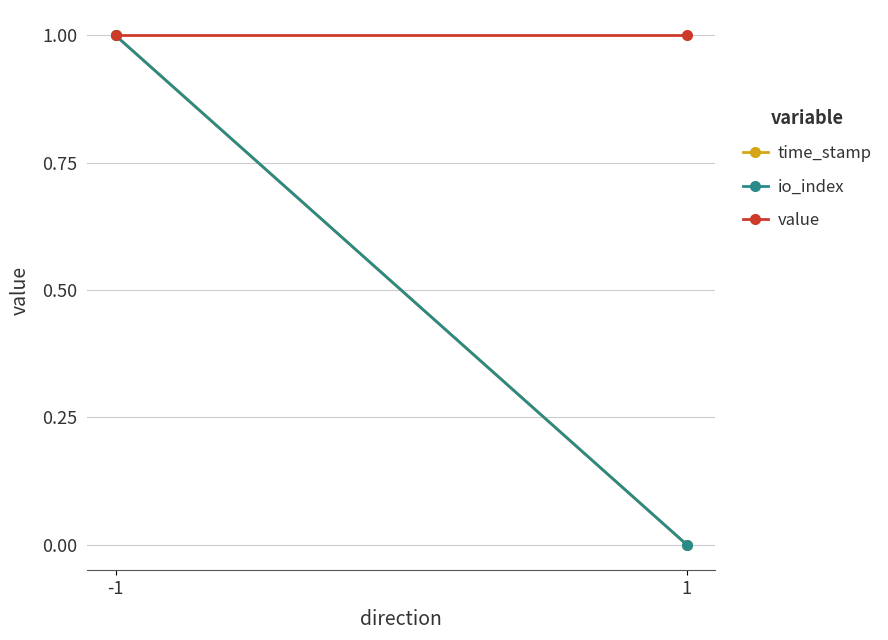

What is the sum of the time_stamp values at 1 and -1?

1